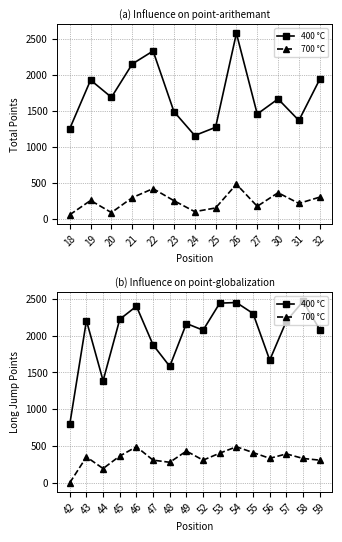

At how many categories does at least one series exceed 504?

16